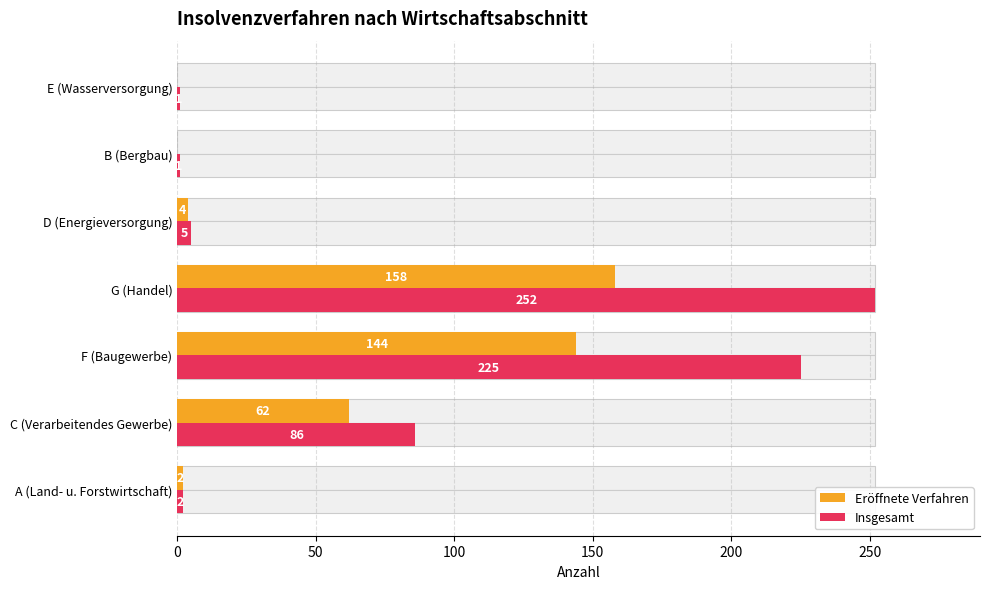

Reading left to right, what are all the values shown in this chart?

Eröffnete Verfahren: 2	62	144	158	4	0	0
Insgesamt: 2	86	225	252	5	1	1